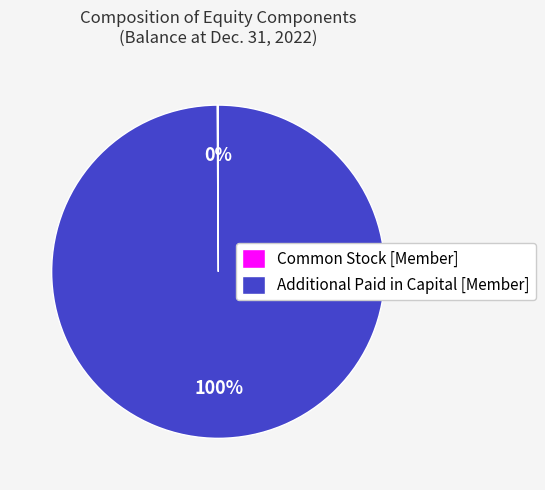

Which category has the biggest portion of the pie?

Additional Paid in Capital [Member]